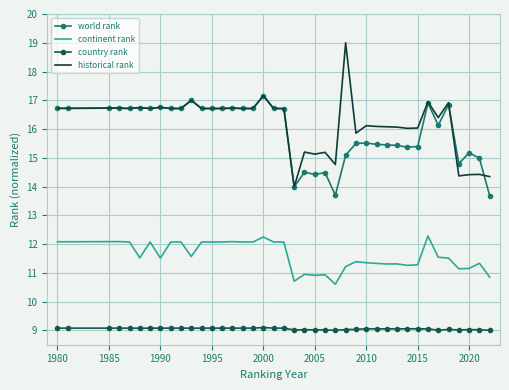

True or false: country rank and world rank cross at least once.

False